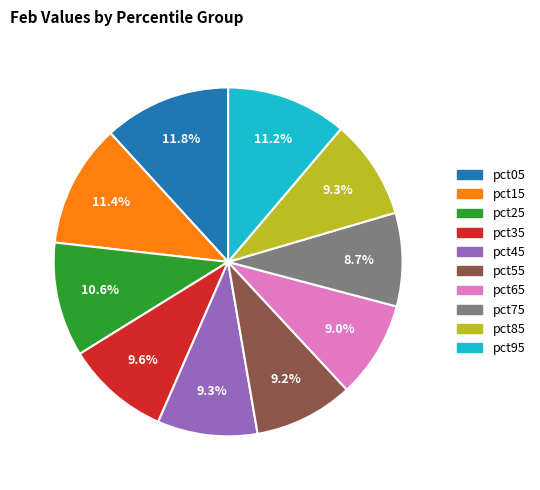

Between pct45 and pct95, which is larger?

pct95